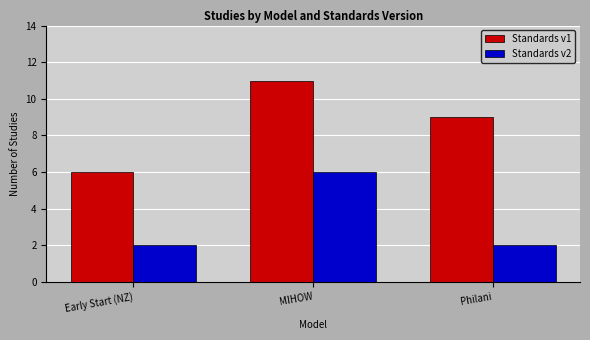

What is the difference between the highest and lowest values at MIHOW?

5